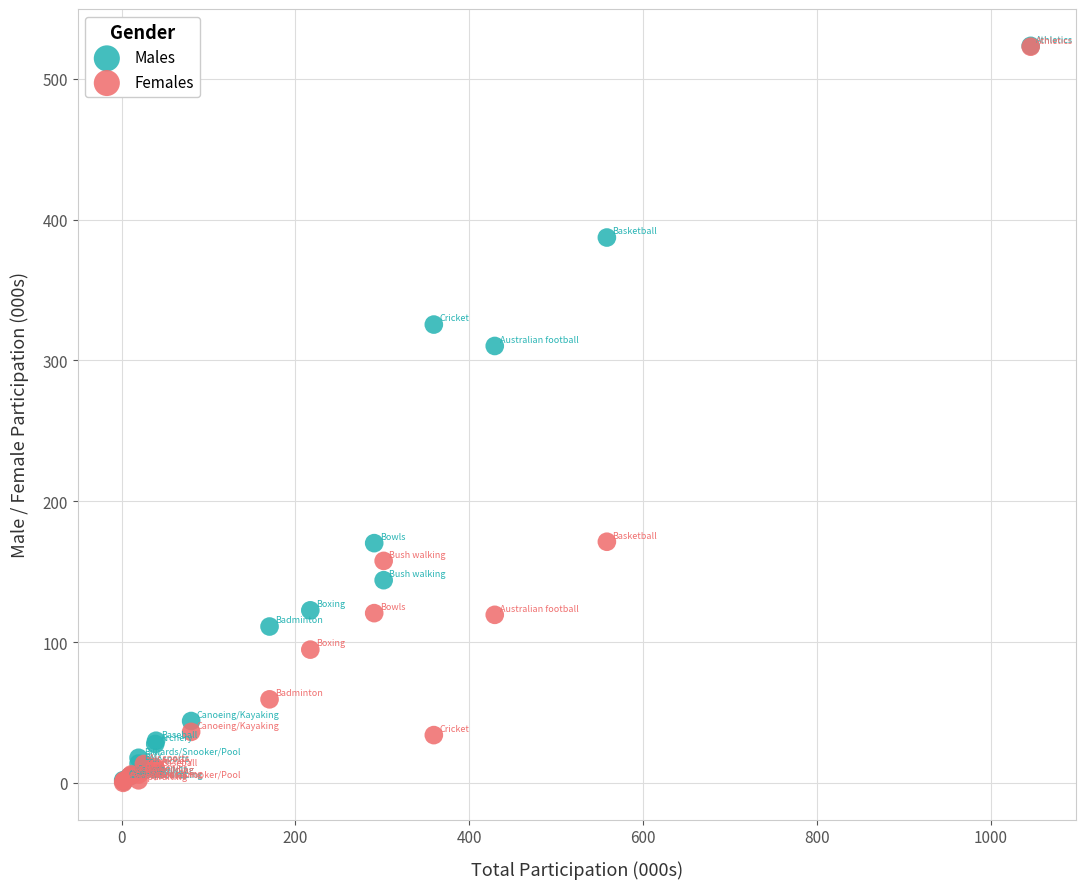

In the Females series, what Y value is closest to 261?

171.2